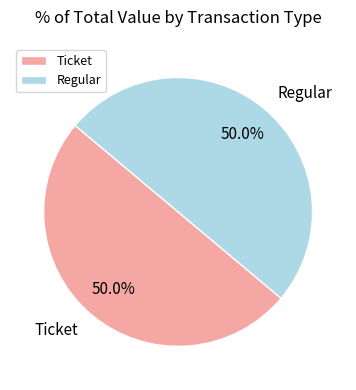

What is the total percentage of Regular and Ticket?

100.0%